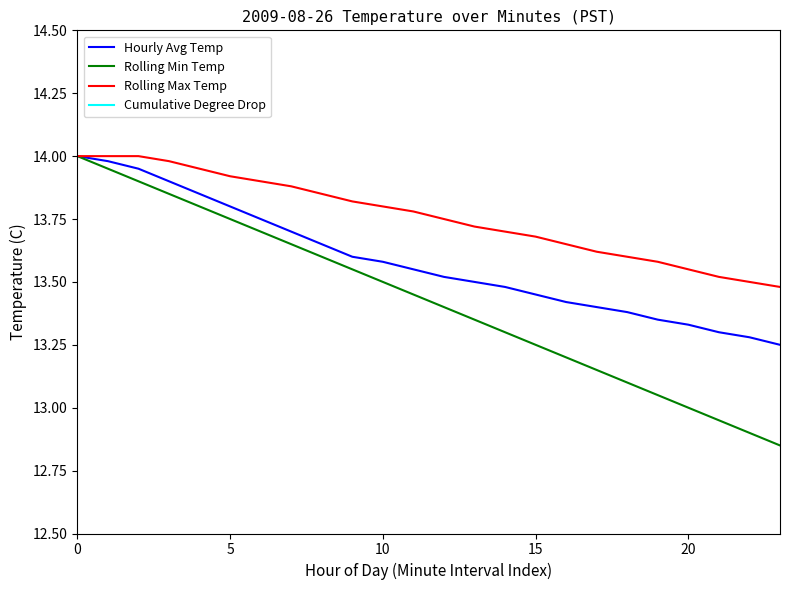

Rank the series by their maximum value, from highest to lowest.

Hourly Avg Temp, Rolling Min Temp, Rolling Max Temp, Cumulative Degree Drop